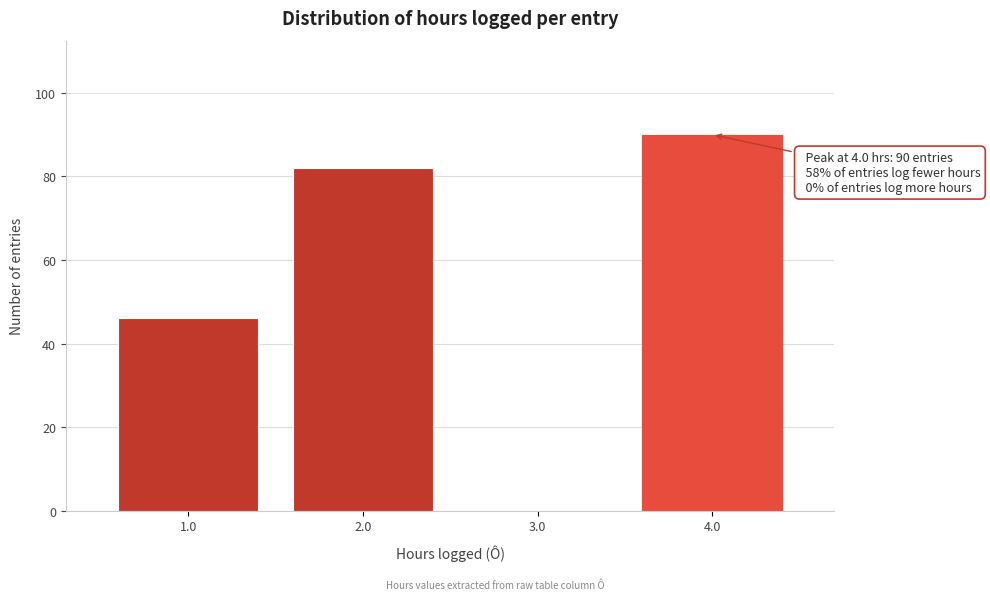

Over which range of the x-axis is the bar tallest?

3.5 to 4.5